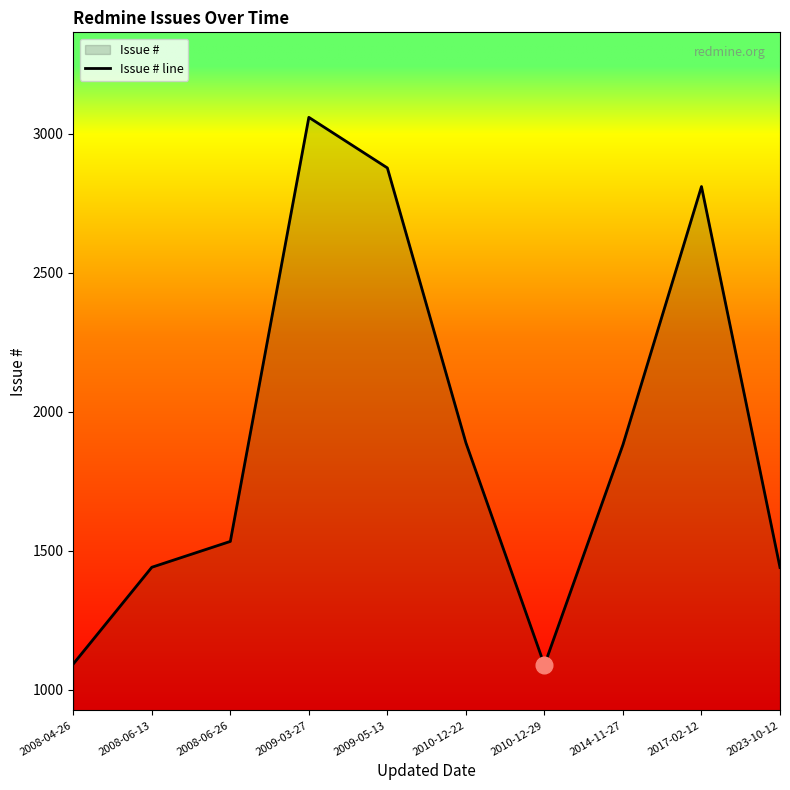

At which label does the data first exceed 1881?

2009-03-27